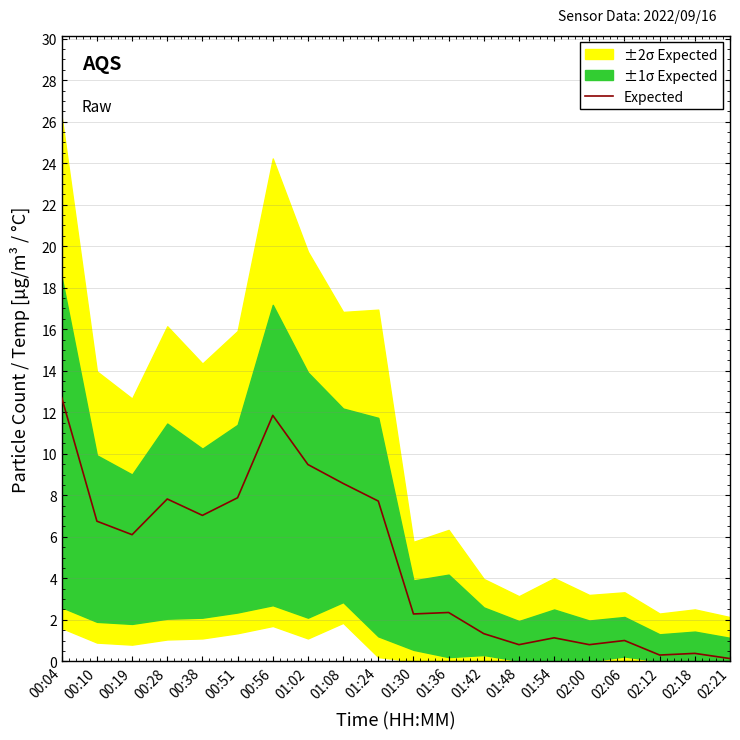

Is it true that the value at 00:04 is 20.0?

False